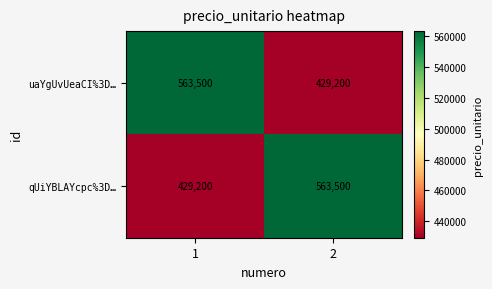

The value of uaYgUvUeaCI%3D… at 2 is 429200. True or false?

True